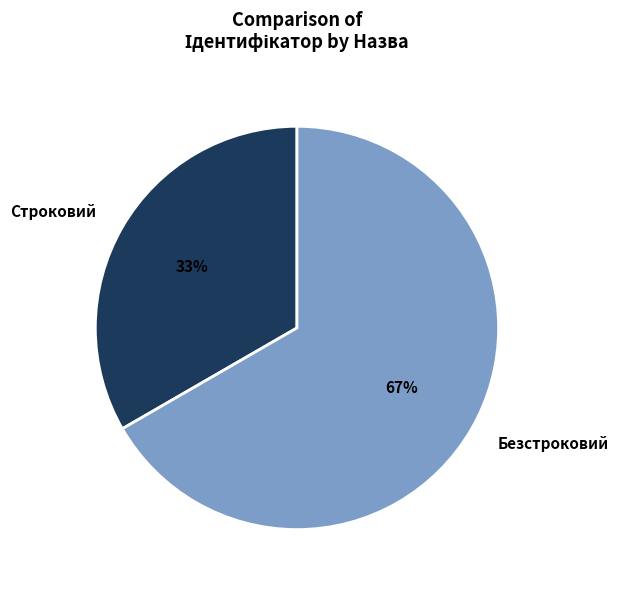

To the nearest percent, what percentage of the pie is Безстроковий?

67%